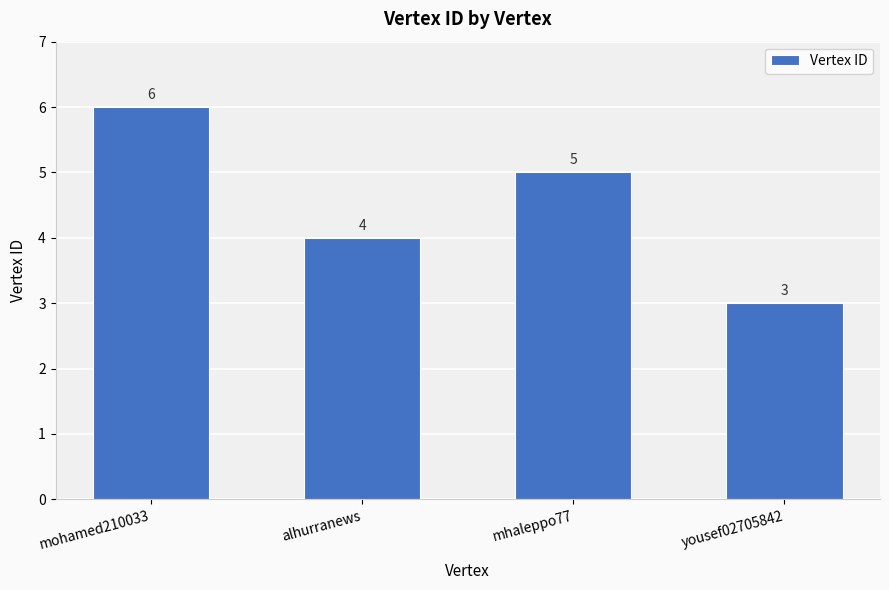

What is the label of the 4th bar from the left?

yousef02705842